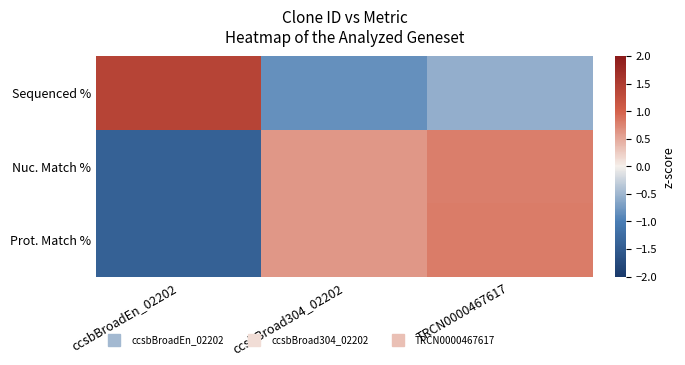

List the series in order of their peak value, highest first.

Sequenced %, Prot. Match %, Nuc. Match %